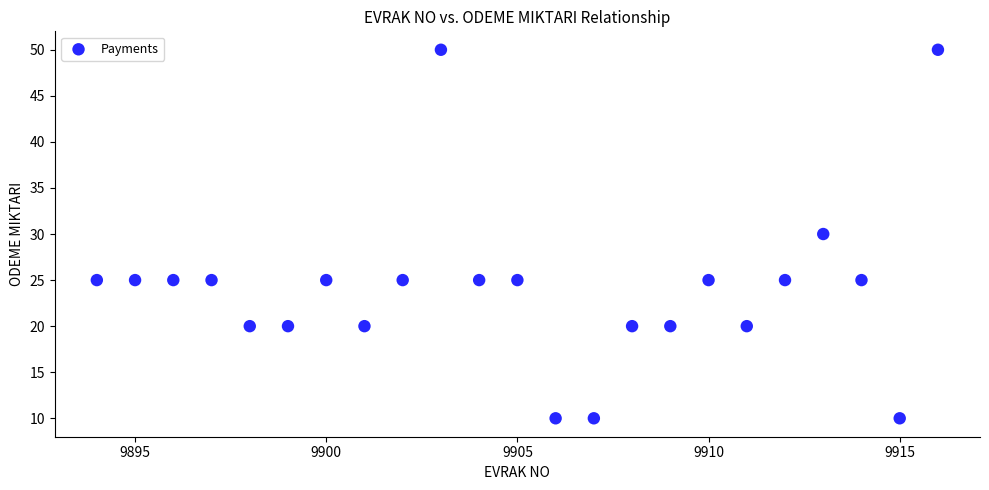

What is the range of X values (max minus min)?

22